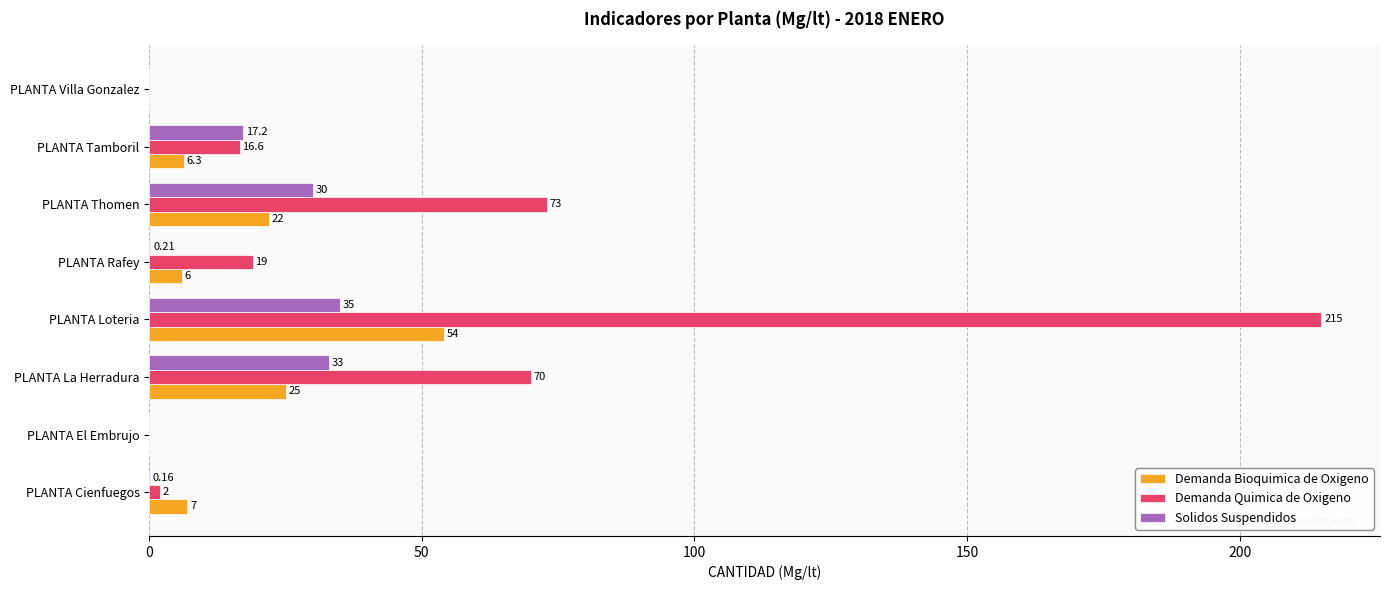

Is the value of Demanda Quimica de Oxigeno at PLANTA Cienfuegos greater than the value of Demanda Bioquimica de Oxigeno at PLANTA La Herradura?

No